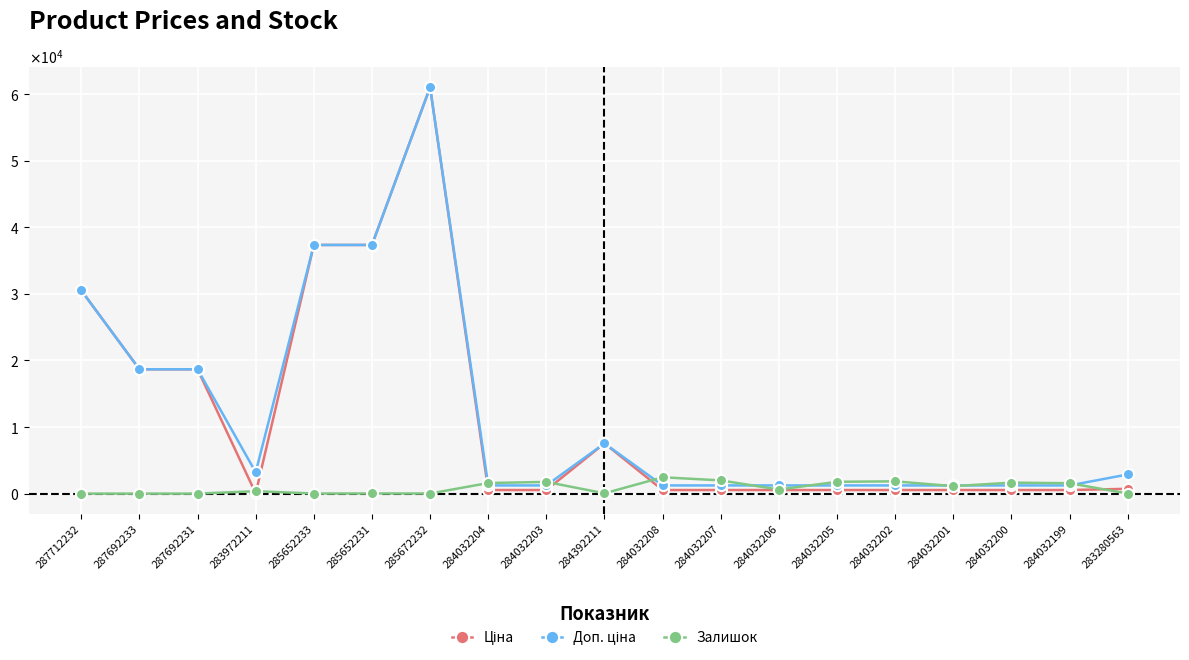

What is the label of the 12th point from the left?

284032207